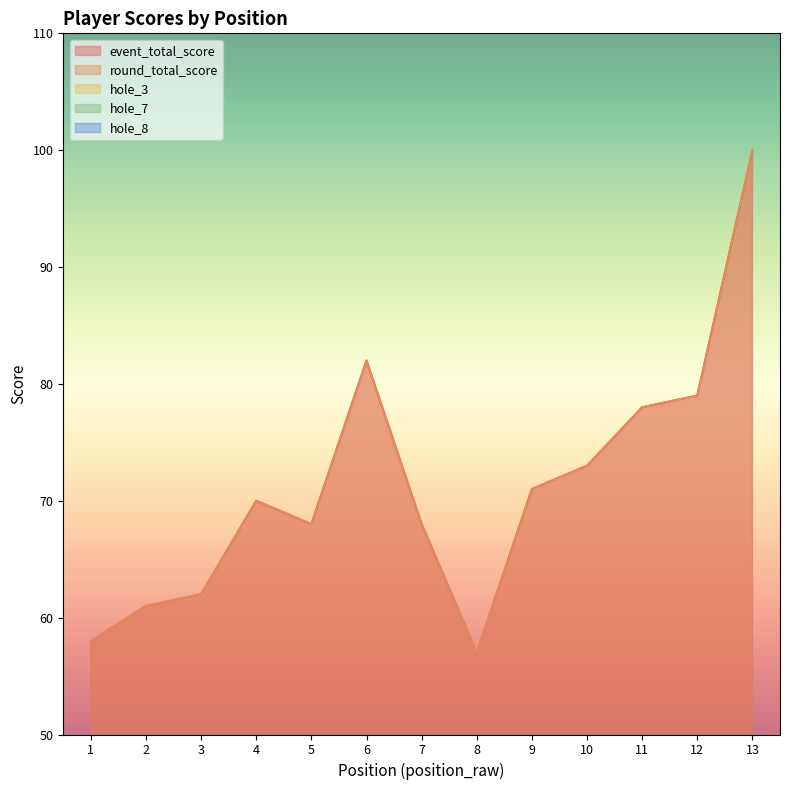

True or false: hole_8 and event_total_score intersect in this chart.

False